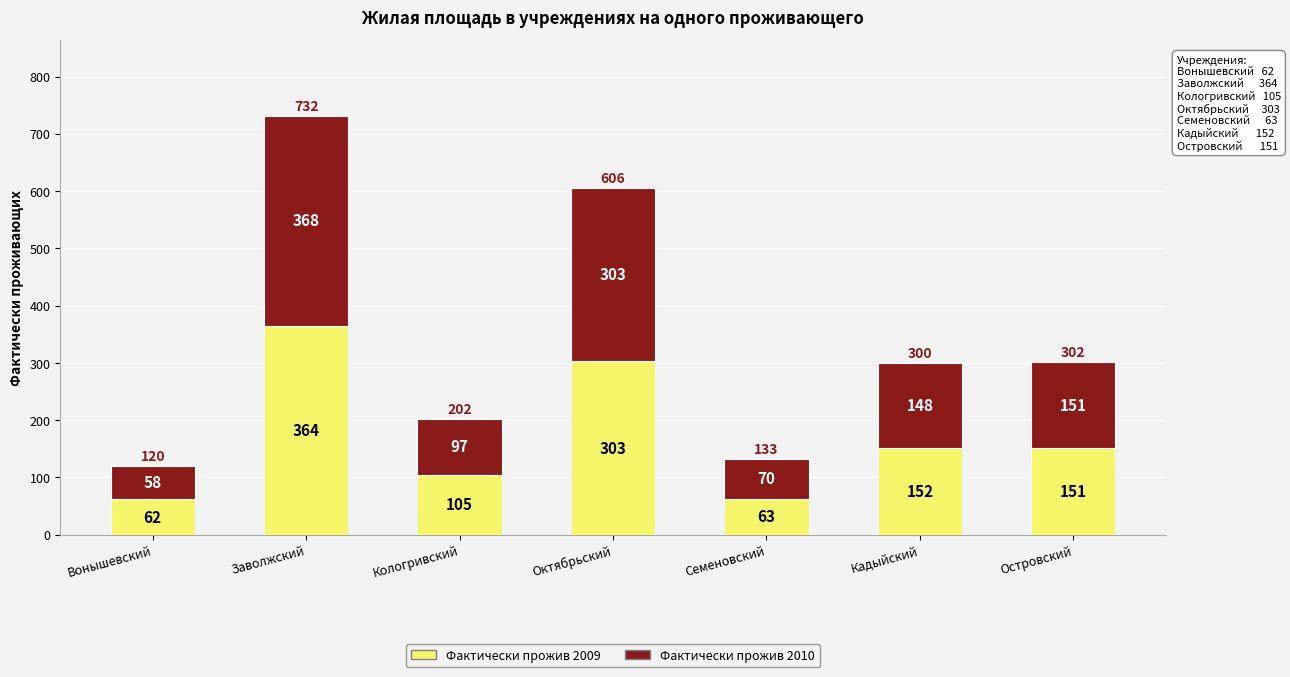

Which category has the lowest value in the Фактически прожив 2009 series?

Вонышевский